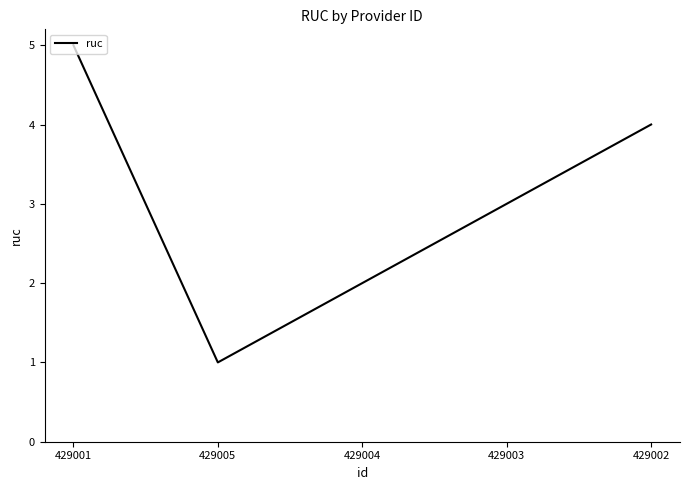

Read the value at 429002.

4